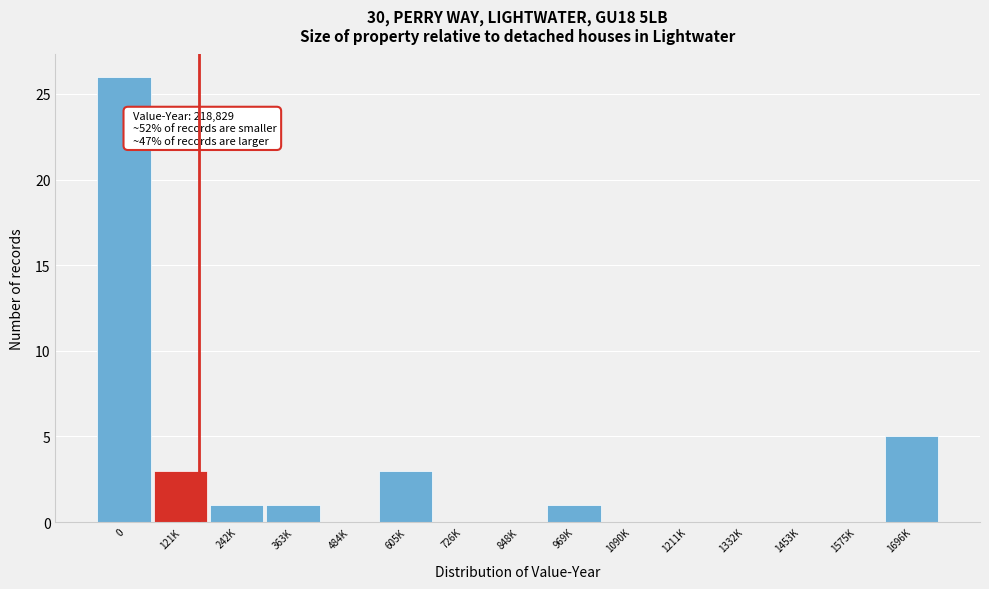

Reading right to left, extract all data points from this chart.

1696K=5	1575K=0	1453K=0	1332K=0	1211K=0	1090K=0	969K=1	848K=0	726K=0	605K=3	484K=0	363K=1	242K=1	121K=3	0=26